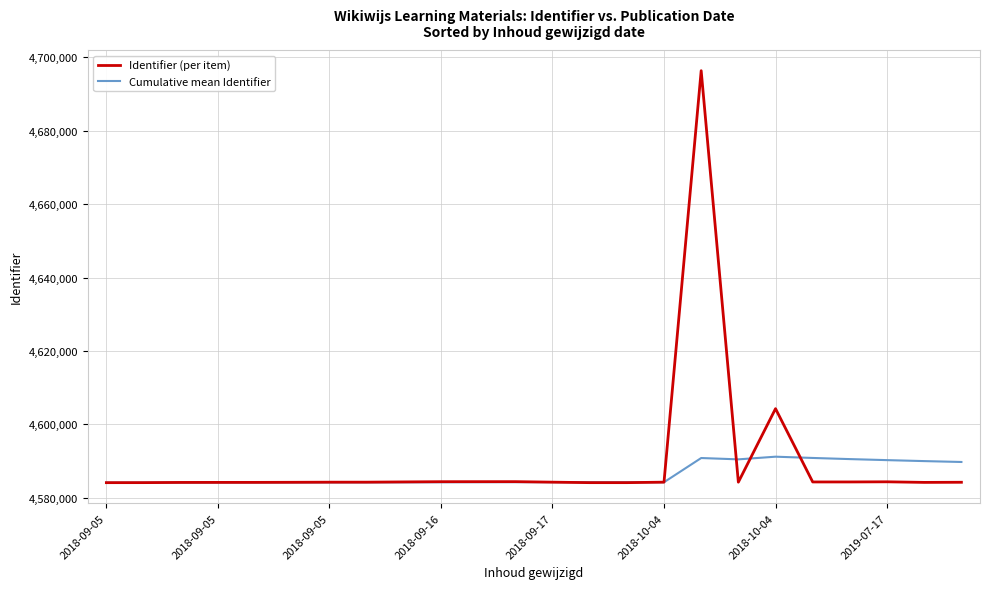

List the series in order of their peak value, highest first.

Identifier (per item), Cumulative mean Identifier